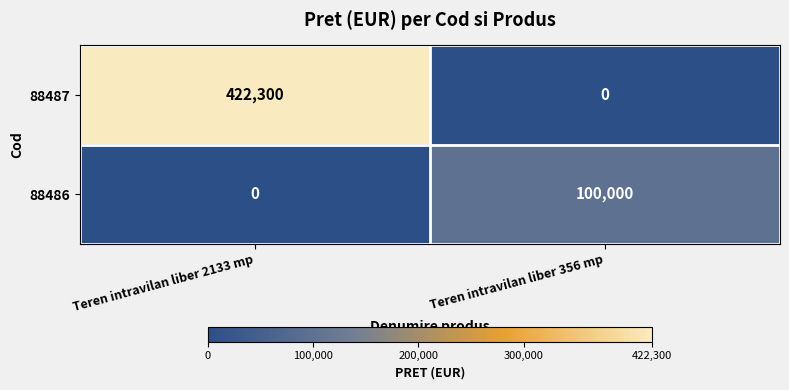

Reading left to right, transcribe all the data shown in this chart.

88487: 422300	0
88486: 0	100000